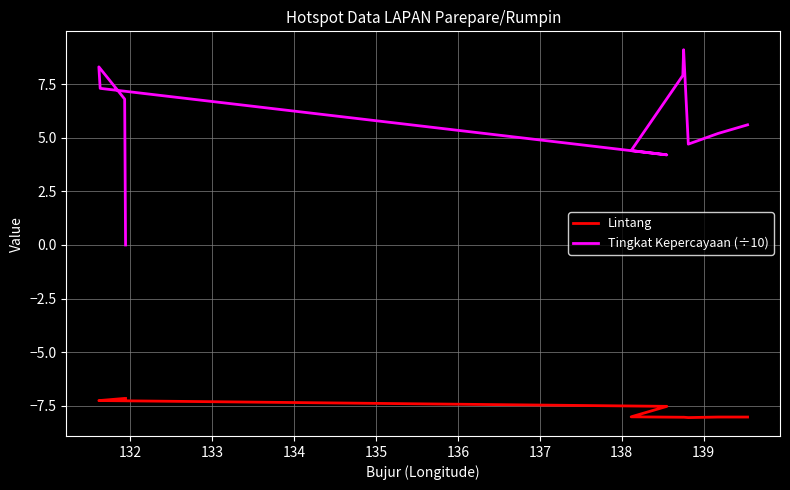

What is the difference between the second highest and minimum values in the Lintang series?

0.9